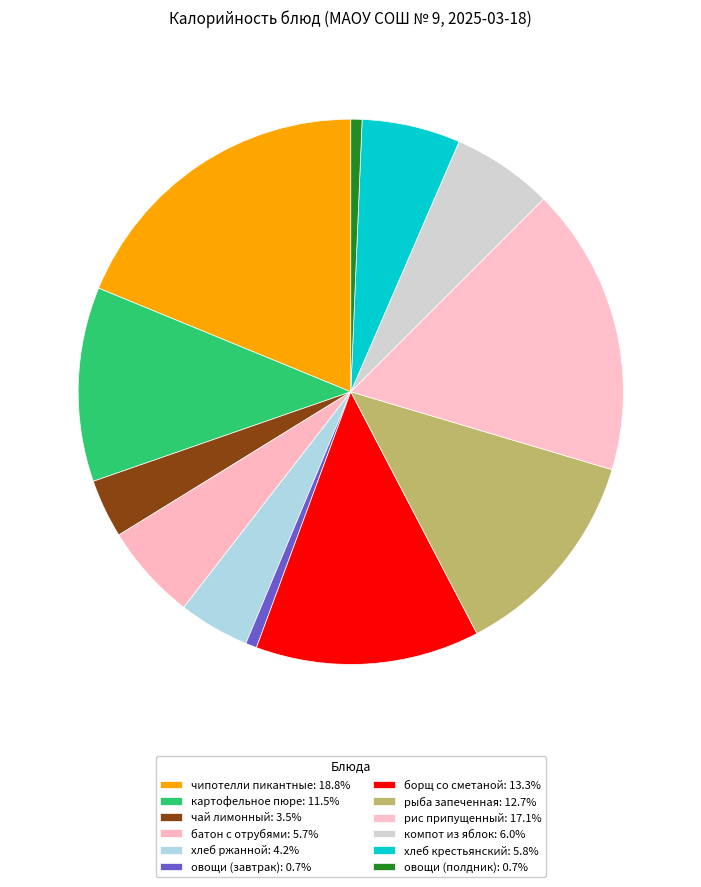

Do чипотелли пикантные and овощи (полдник) together represent more than half of the pie?

No